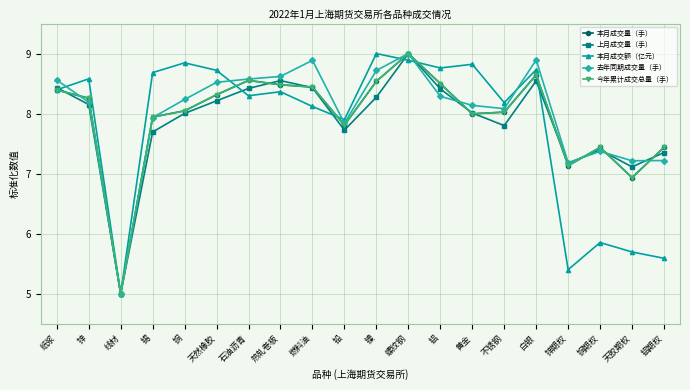

Reading left to right, extract all data points from this chart.

本月成交量（手）: 8.4	8.3	5.0	7.9	8.0	8.3	8.6	8.5	8.4	7.8	8.5	9.0	8.5	8.0	8.0	8.6	7.1	7.4	6.9	7.4
上月成交量（手）: 8.4	8.2	5.0	7.7	8.0	8.2	8.4	8.5	8.4	7.7	8.3	9.0	8.4	8.0	7.8	8.5	7.2	7.4	7.1	7.4
本月成交额（亿元）: 8.4	8.6	5.0	8.7	8.8	8.7	8.3	8.4	8.1	7.9	9.0	8.9	8.8	8.8	8.2	8.7	5.4	5.9	5.7	5.6
去年同期成交量（手）: 8.6	8.2	5.0	7.9	8.2	8.5	8.6	8.6	8.9	7.8	8.7	9.0	8.3	8.1	8.1	8.9	7.2	7.4	7.2	7.2
今年累计成交总量（手）: 8.4	8.3	5.0	7.9	8.0	8.3	8.6	8.5	8.4	7.8	8.5	9.0	8.5	8.0	8.0	8.6	7.1	7.4	6.9	7.4